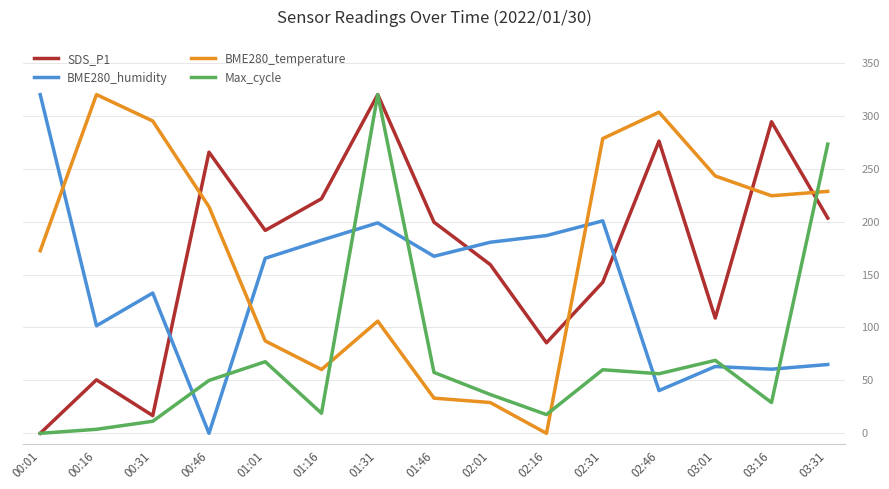

Rank the categories by BME280_temperature value from highest to lowest.

00:16, 02:46, 00:31, 02:31, 03:01, 03:31, 03:16, 00:46, 00:01, 01:31, 01:01, 01:16, 01:46, 02:01, 02:16